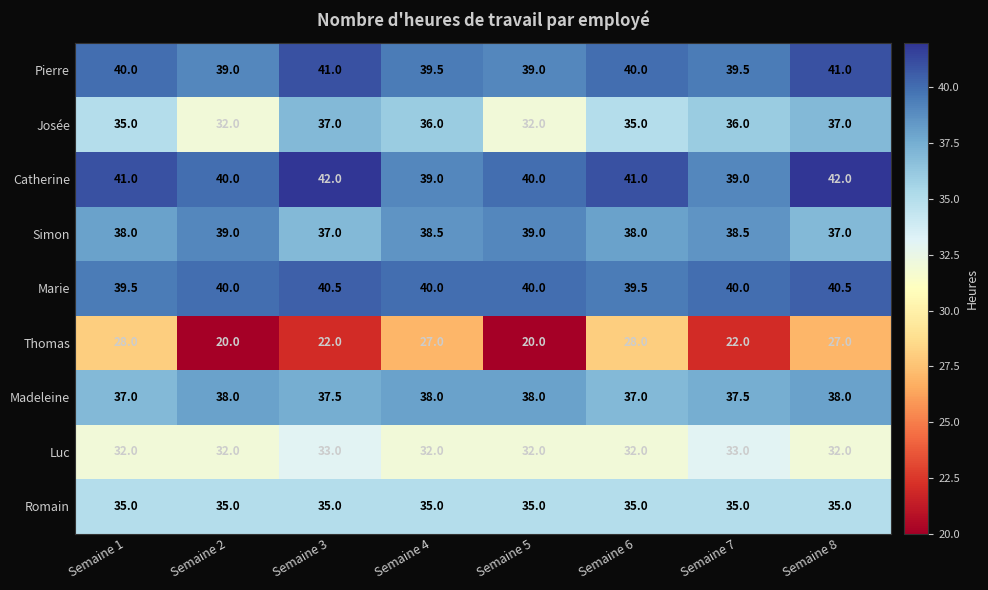

At which label does Josée first exceed 36?

Semaine 3